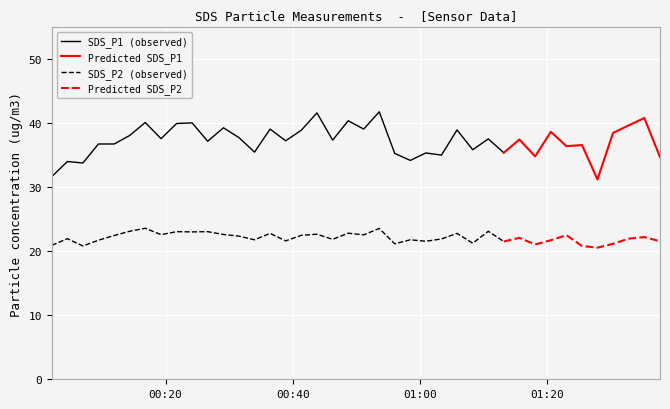

What is the average value of the SDS_P1 series?

37.3